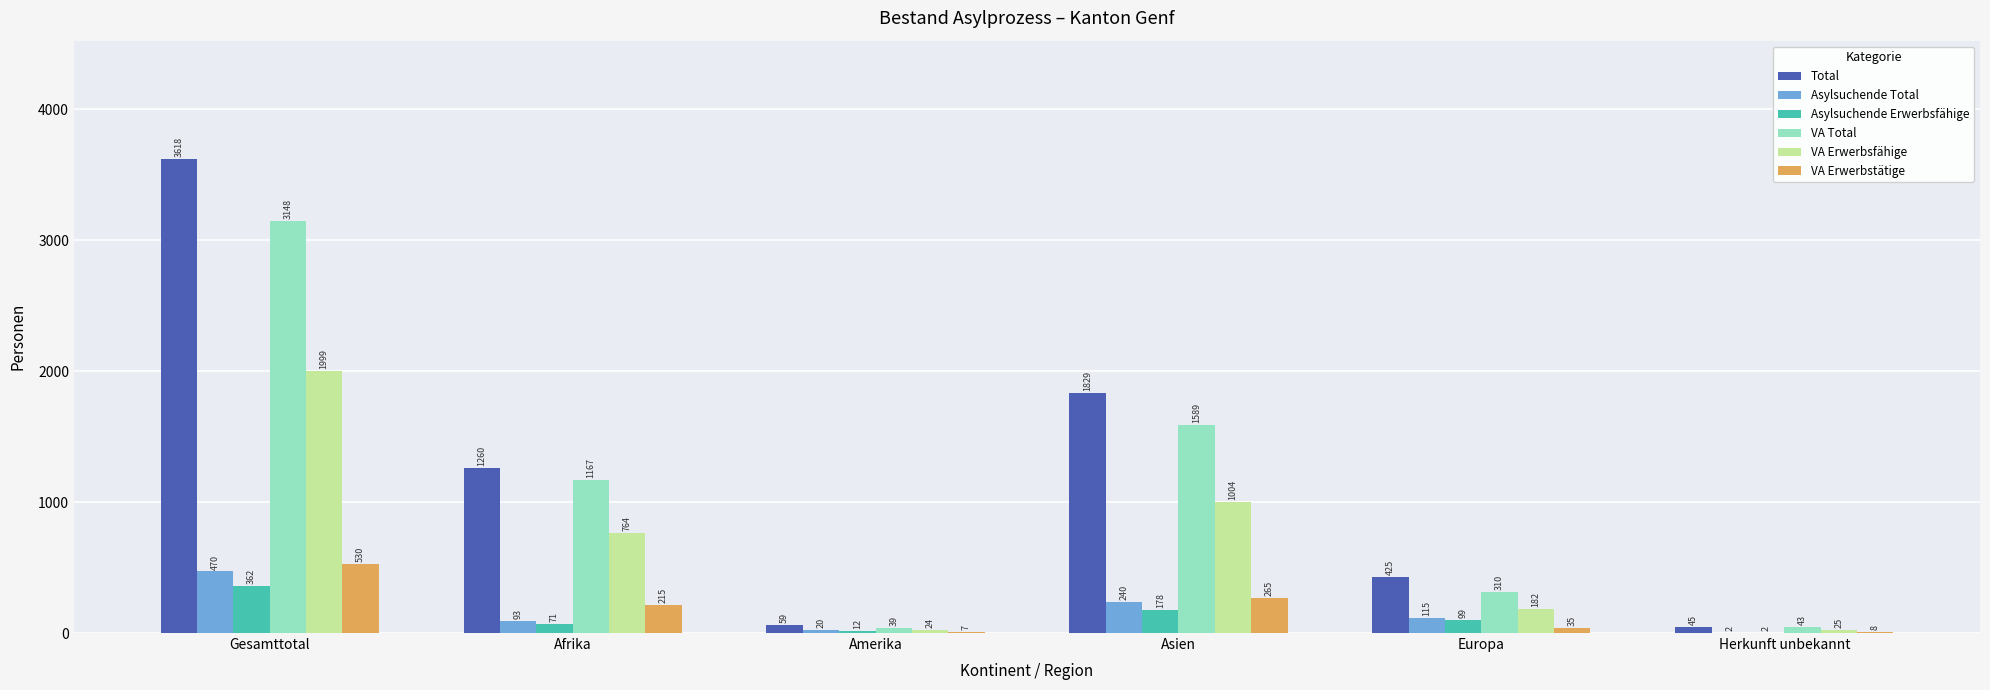

True or false: Total has a value of 1260 at Afrika.

True